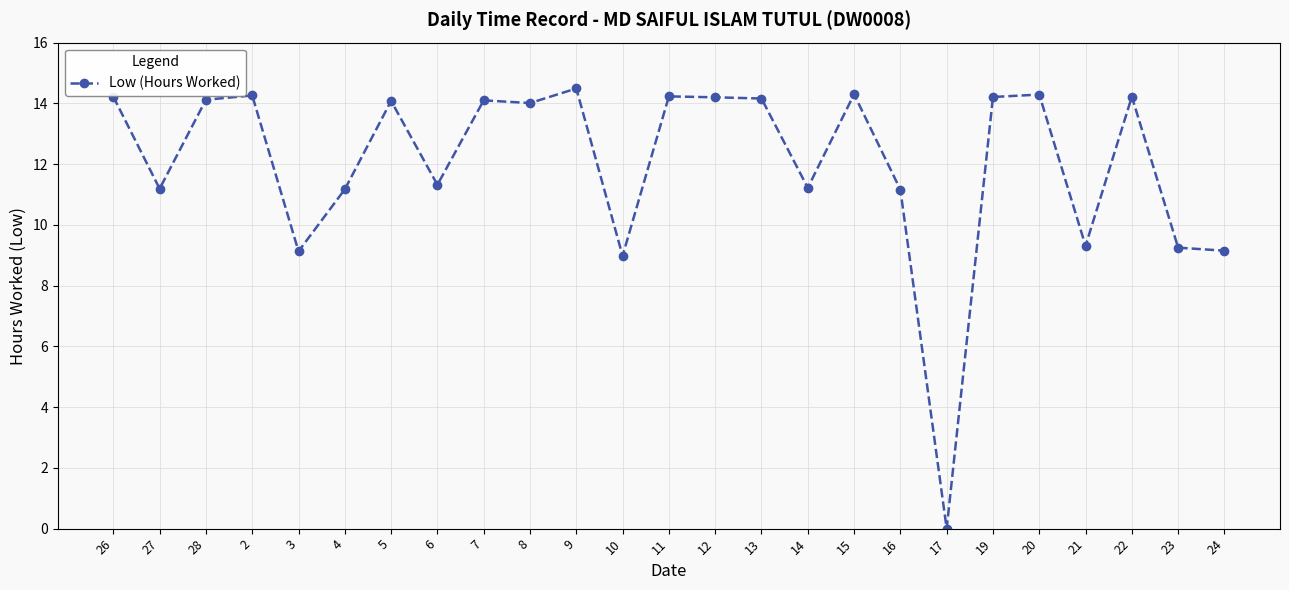

What is the difference between the maximum and minimum values?

14.5